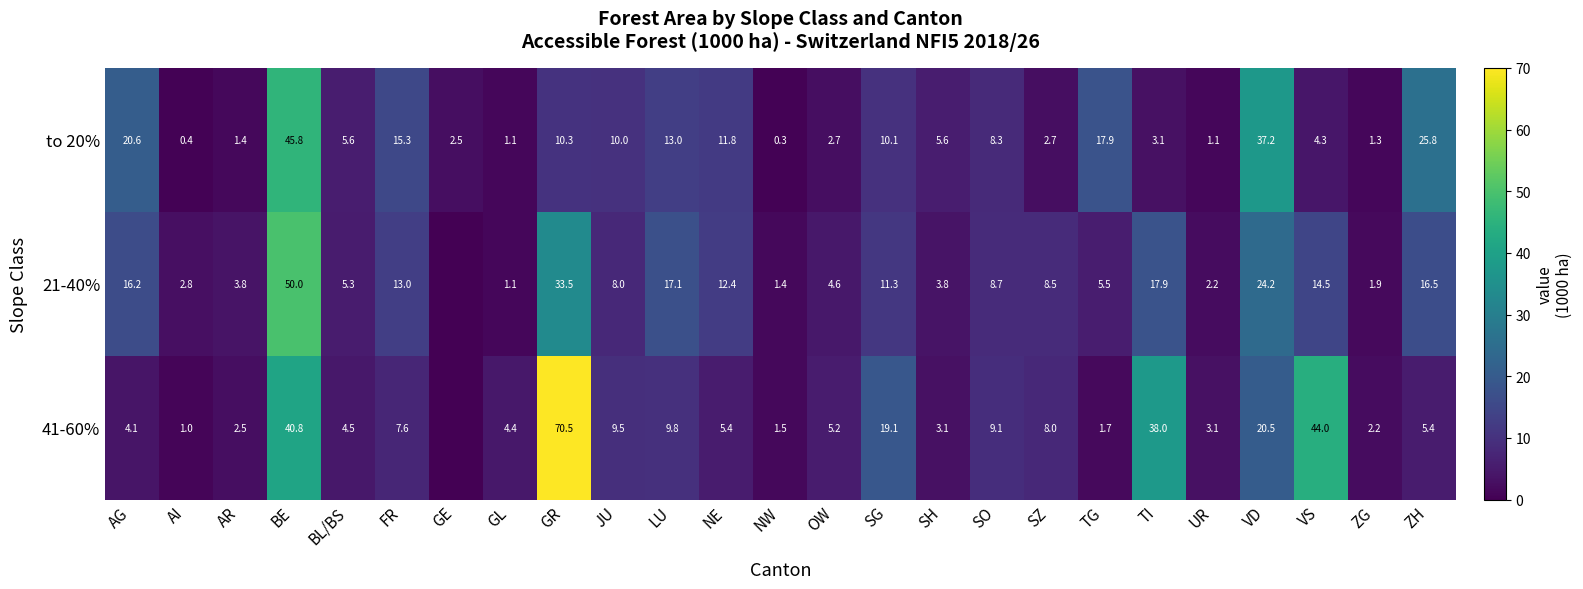

What is the total value across all series at BE?

136.6